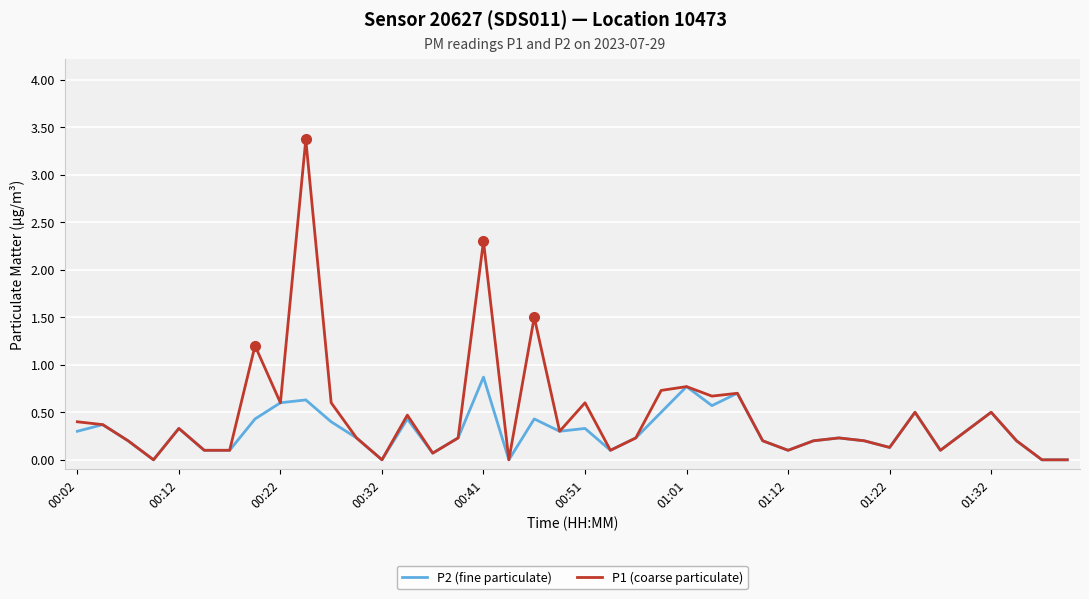

What is the maximum value for P1 (coarse particulate)?

3.4